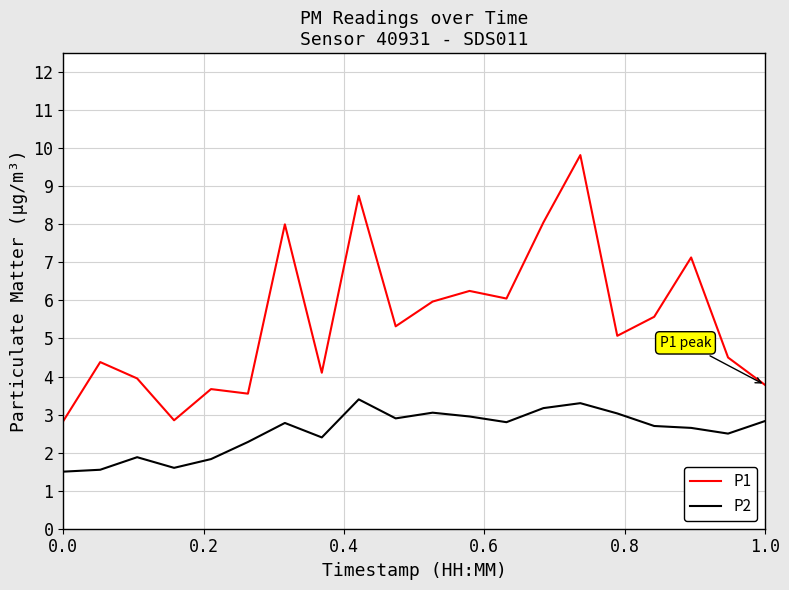

What are all the series names shown in the legend?

P1, P2